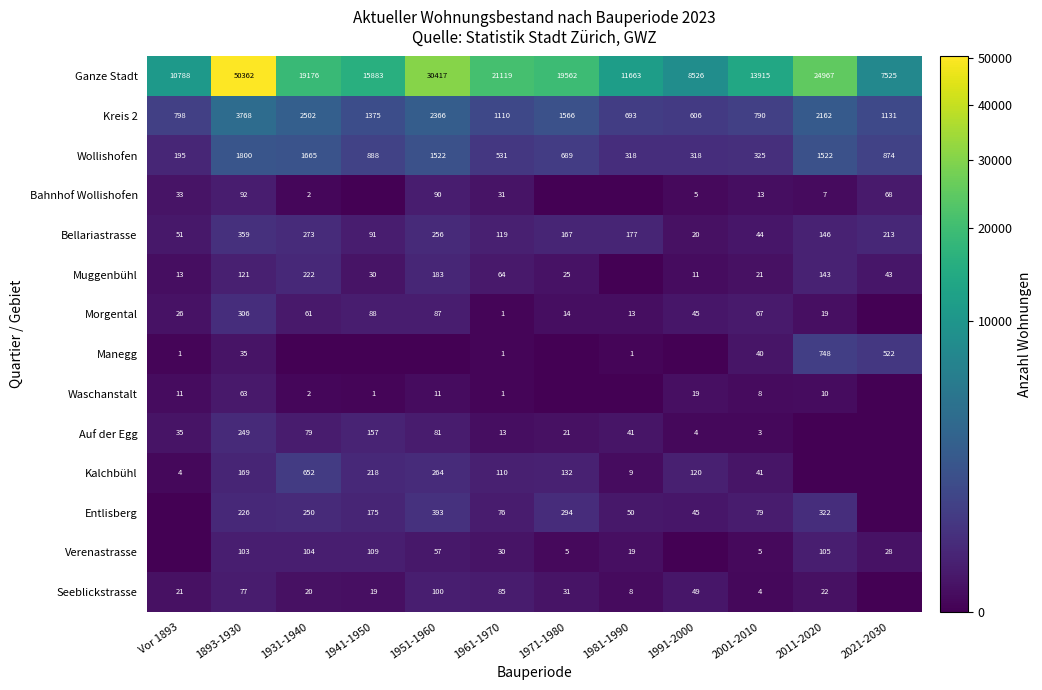

Is the value of Bahnhof Wollishofen at 2011-2020 greater than the value of Auf der Egg at 1941-1950?

No